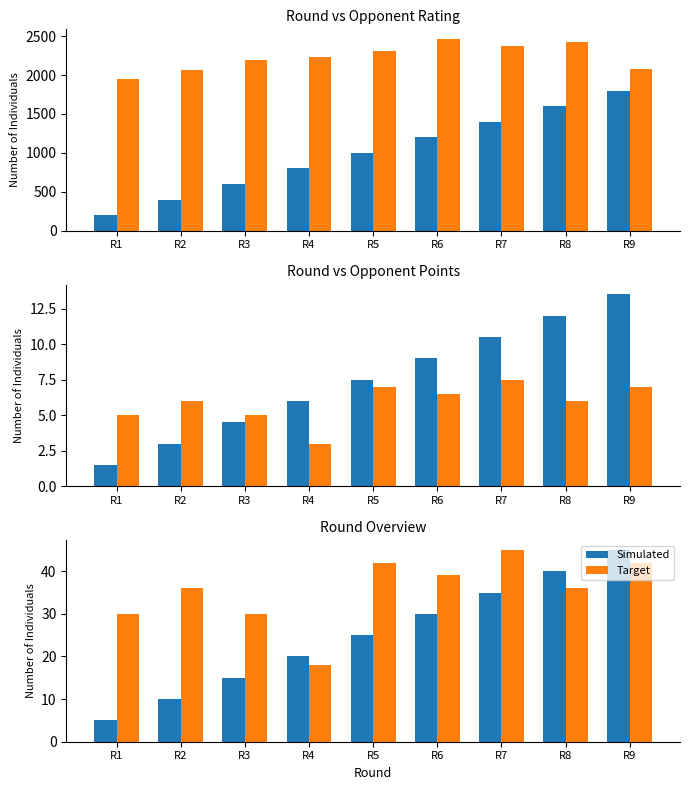

Rank the series at R2 from highest to lowest value.

Target, Simulated